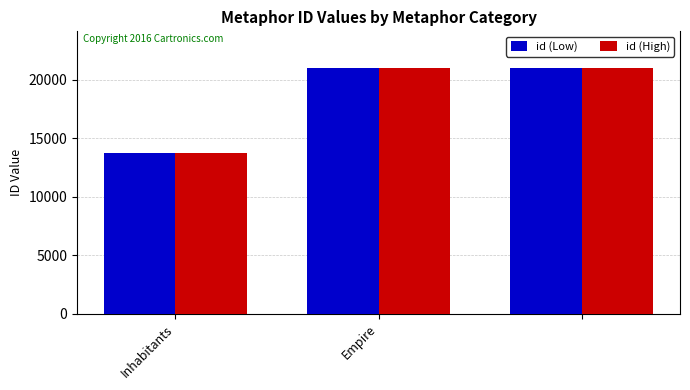

What is the highest value of the id (High) series?

20983